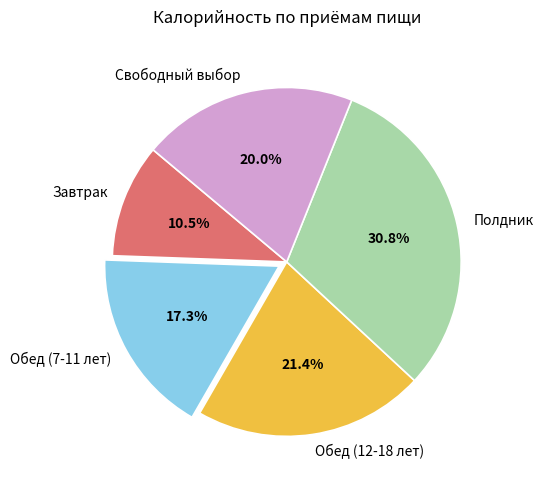

What is the largest slice in the pie chart?

Полдник